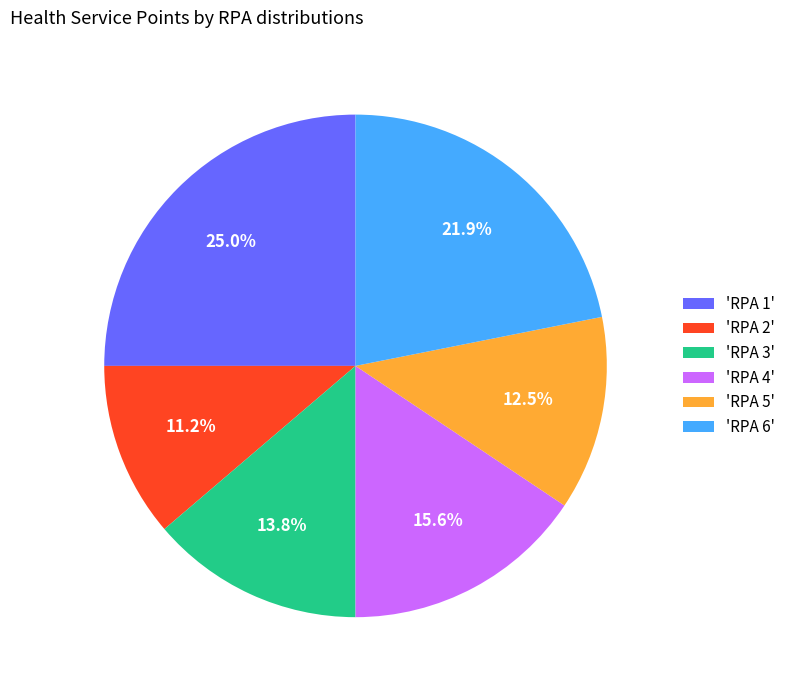

Does any single category account for the majority?

No